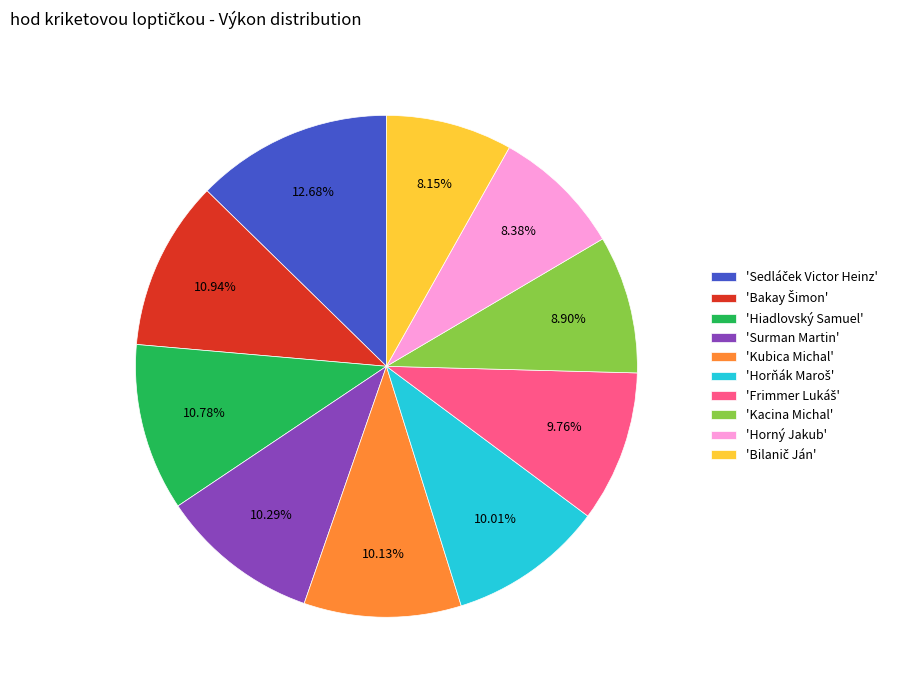

Is the sum of 'Kacina Michal' and 'Hiadlovský Samuel' greater than half?

No